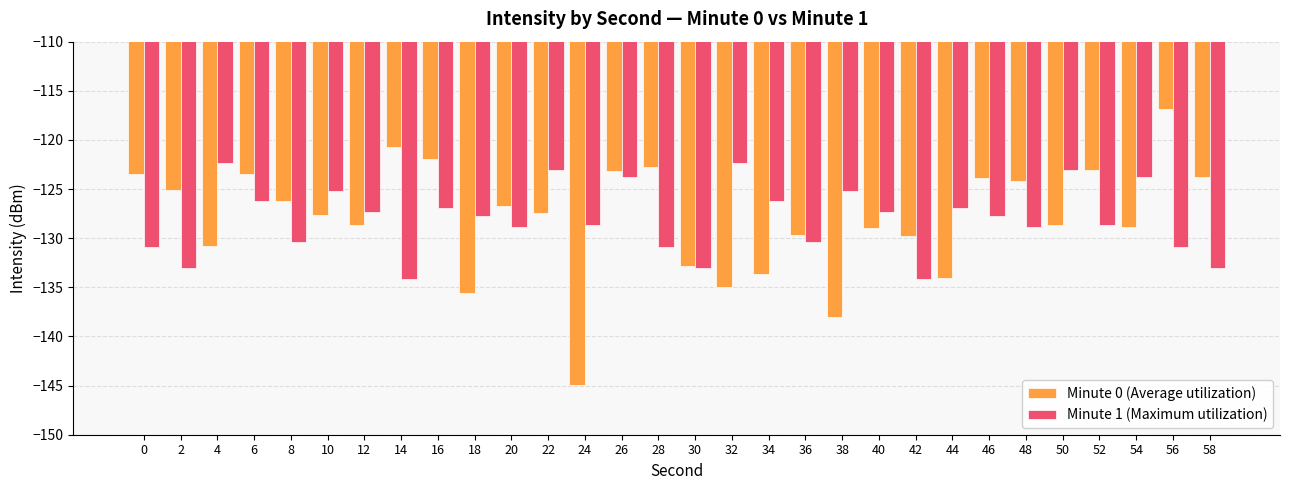

What is the sum of all Minute 0 (Average utilization) values?

-3839.7